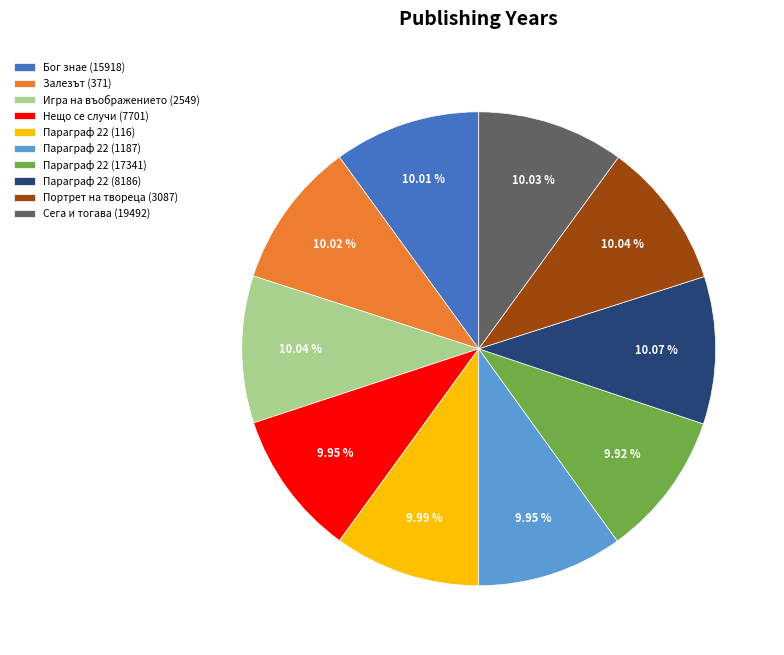

What is the ratio of the value at Параграф 22 (8186) to the value at Игра на въображението (2549)?

1.0